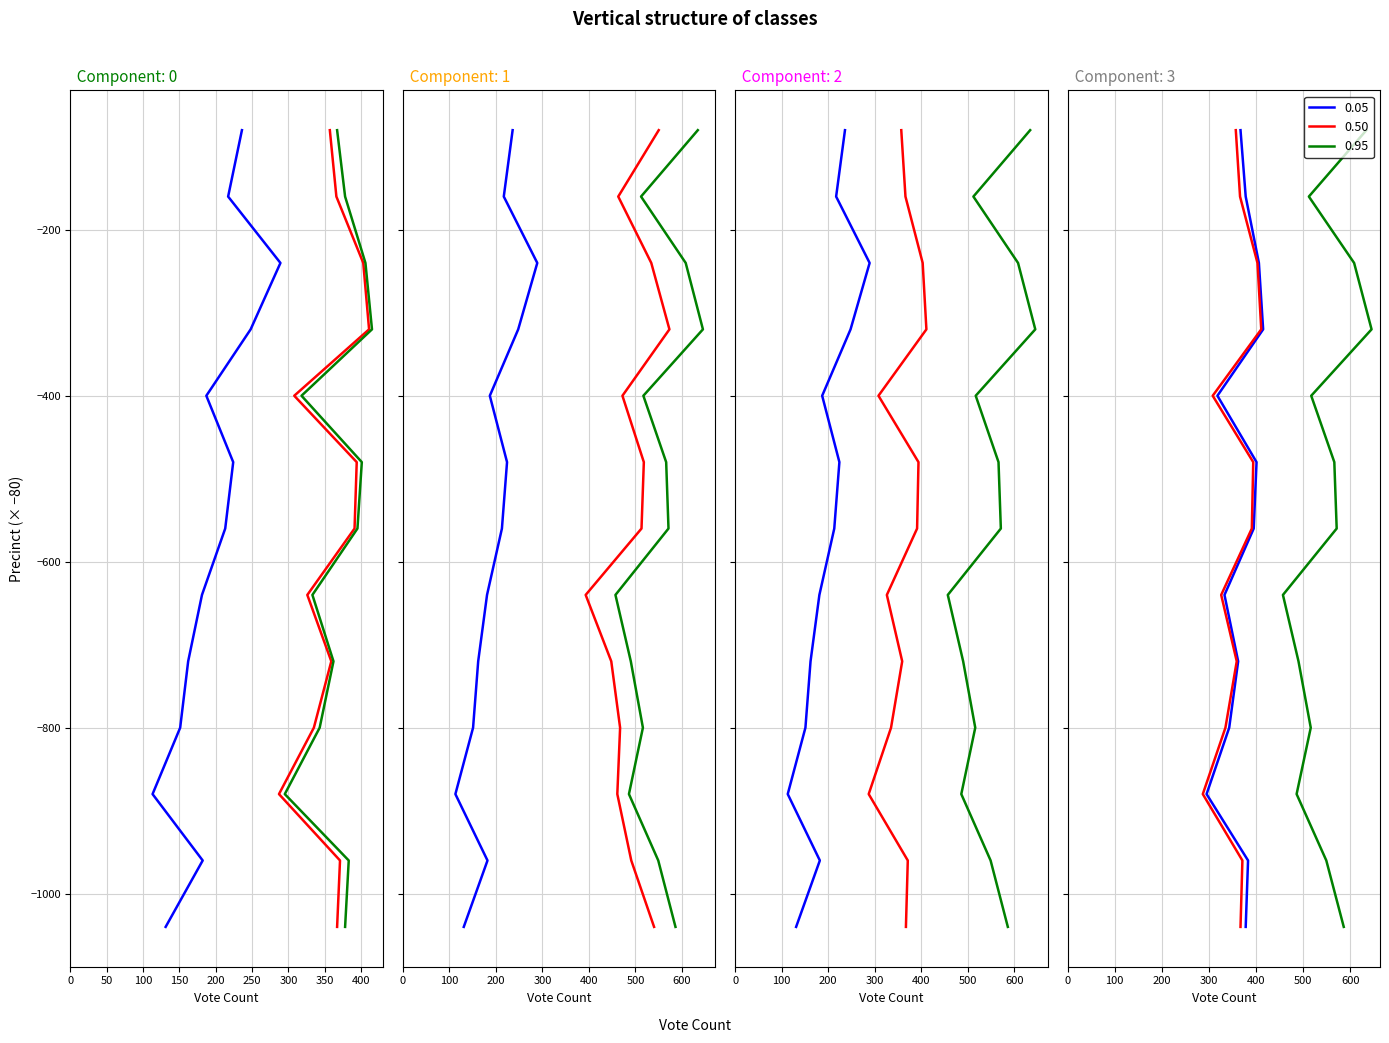

What is the total value across all series at 12?

1988